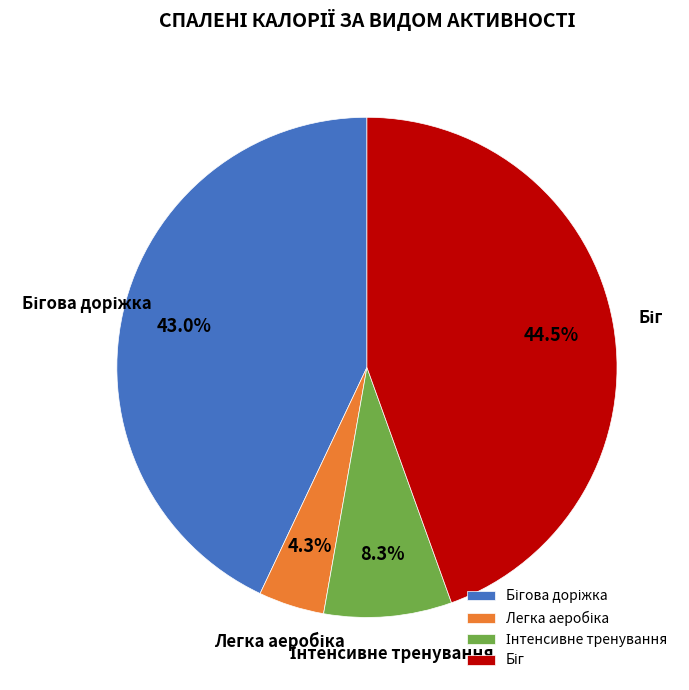

Does any single category account for the majority?

No